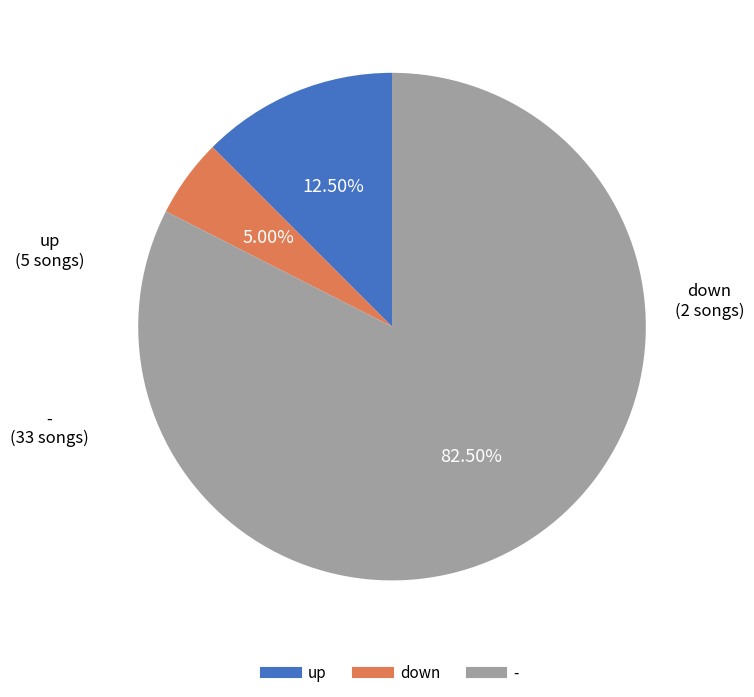

Does up represent more than half of the total?

No